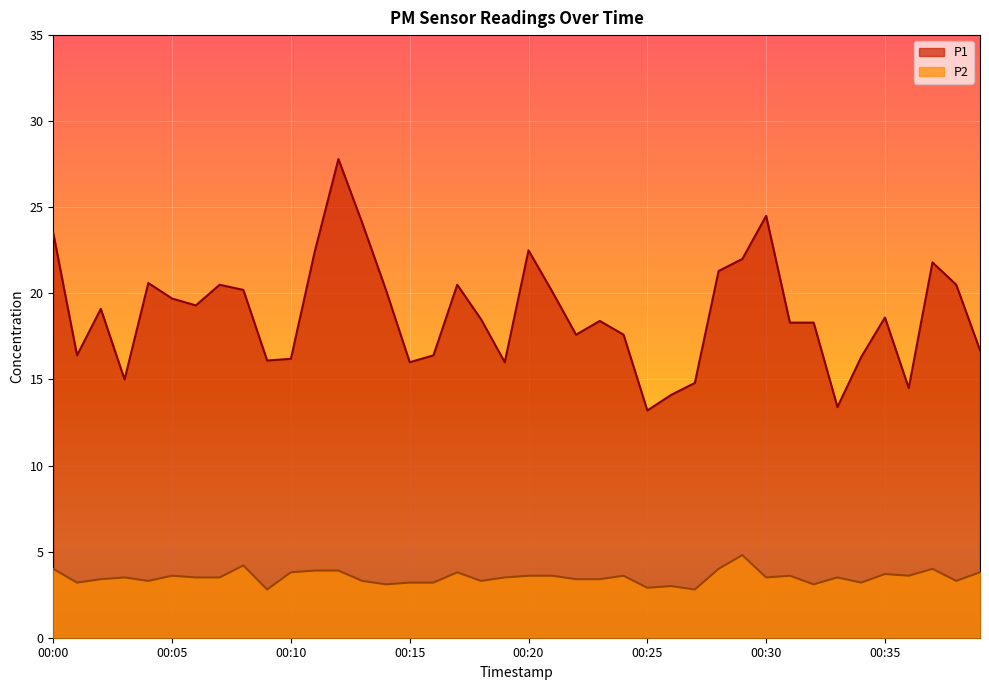

What is the value of the P1 point at the 36th from the left?

18.6